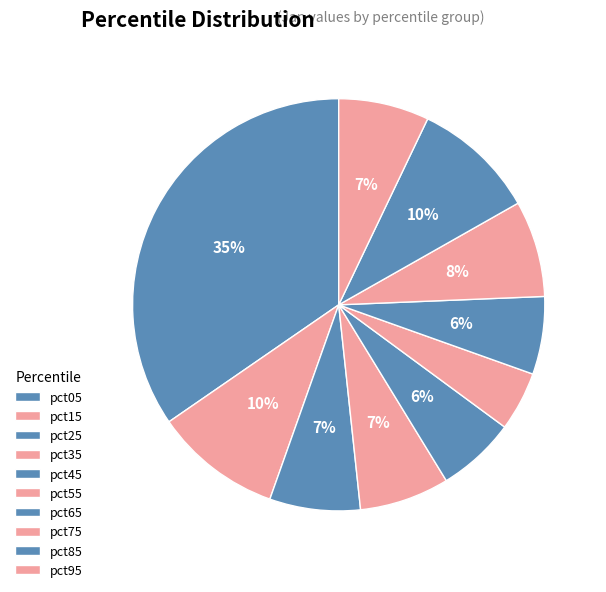

Rank the categories by value from highest to lowest.

pct05, pct15, pct85, pct75, pct25, pct95, pct35, pct45, pct65, pct55